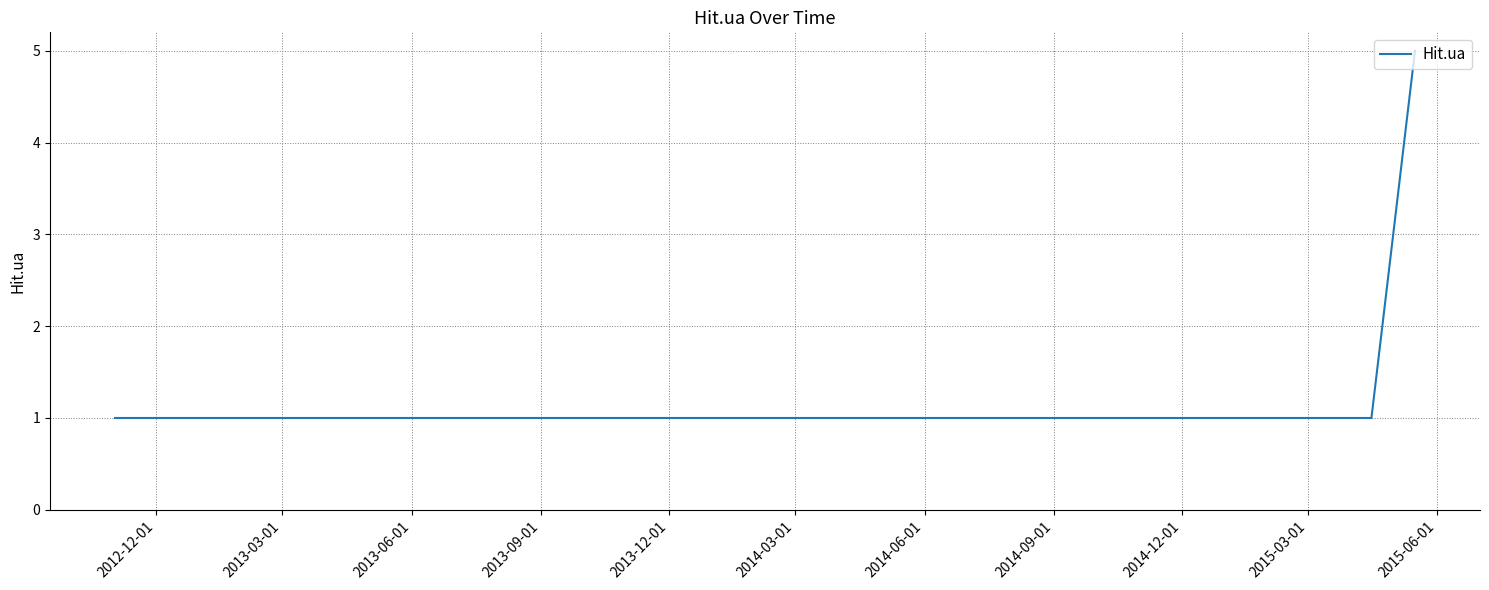

What is the difference between the maximum and minimum values?

4